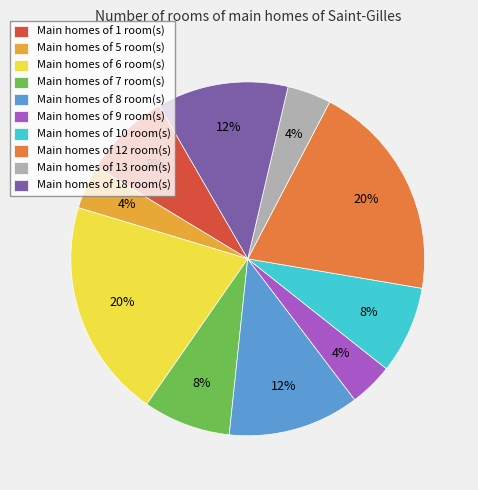

Do Main homes of 8 room(s) and Main homes of 6 room(s) together represent more than half of the pie?

No